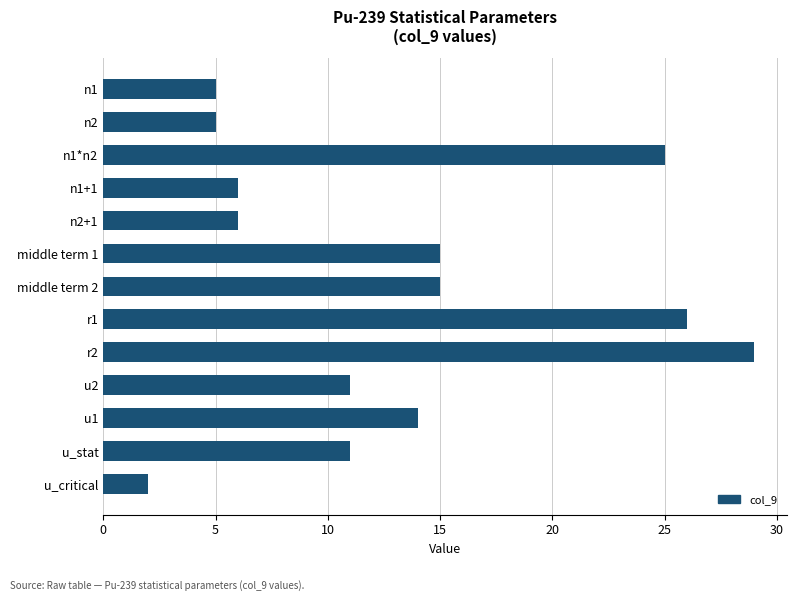

Is it true that the value at r2 is 29?

True